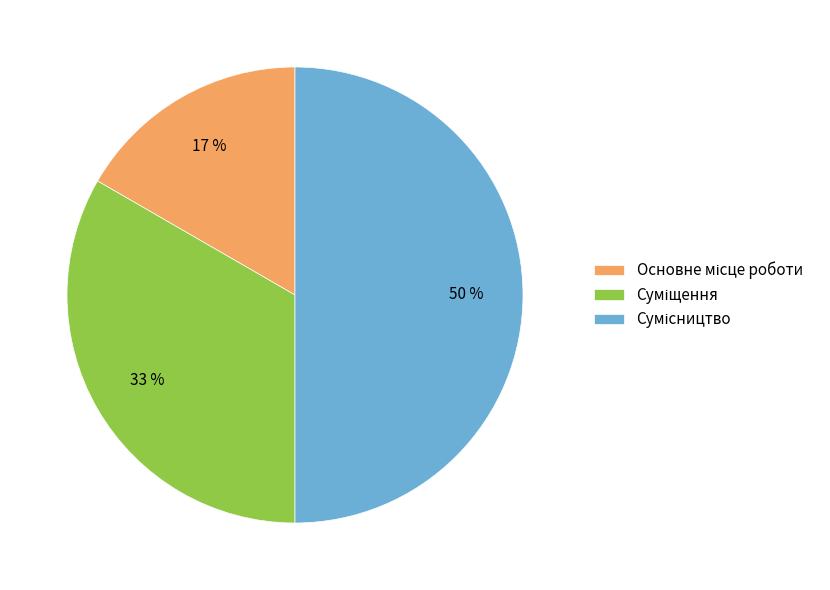

To the nearest percent, what is the average slice percentage?

33%